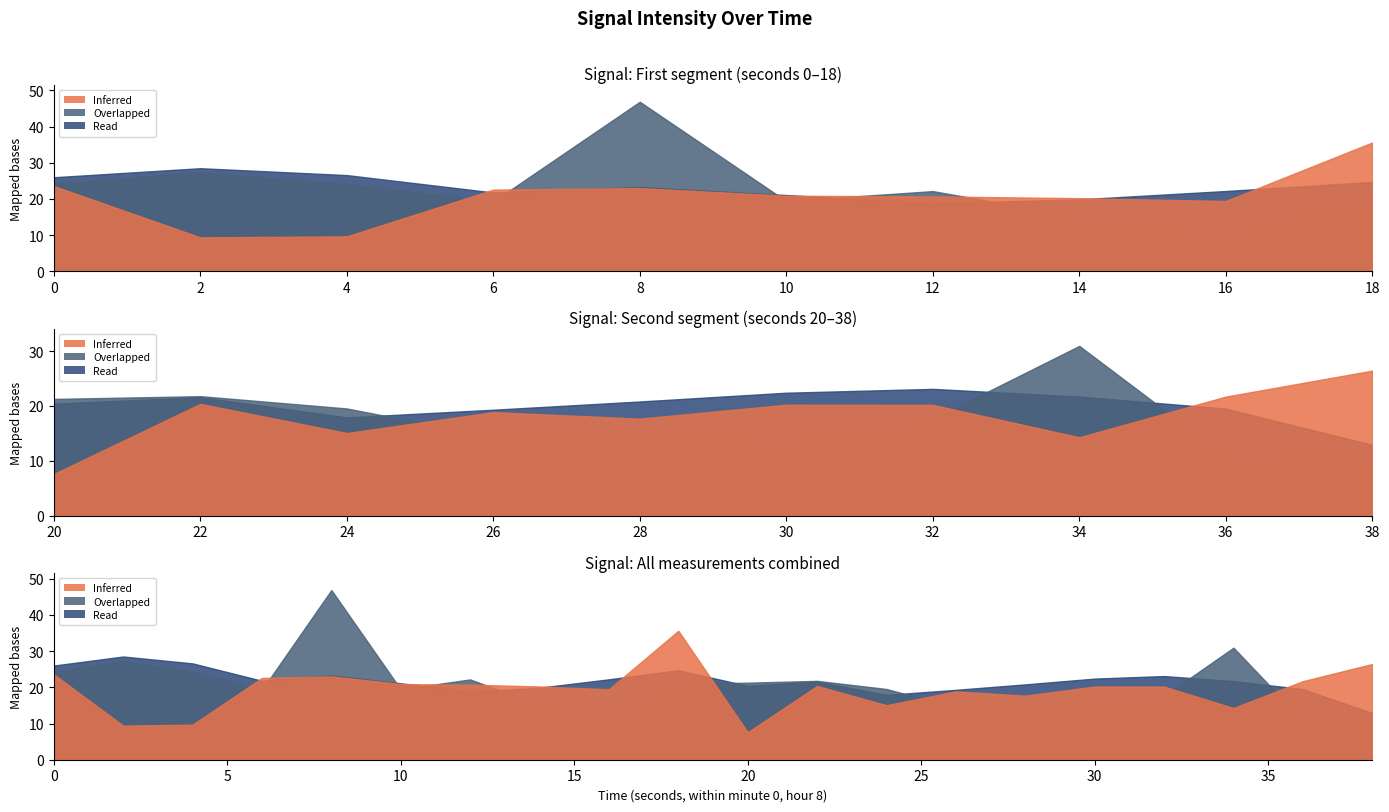

How many lines are shown in the chart?

3